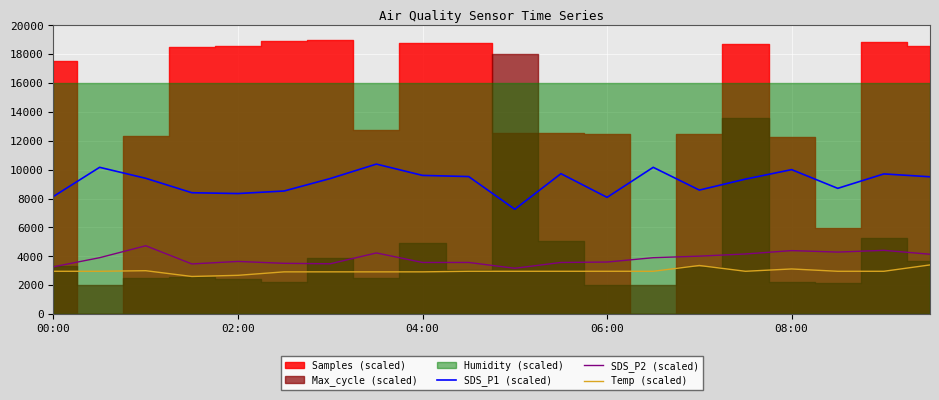

The Temp (scaled) series shows 2960 at 00:00. True or false?

True